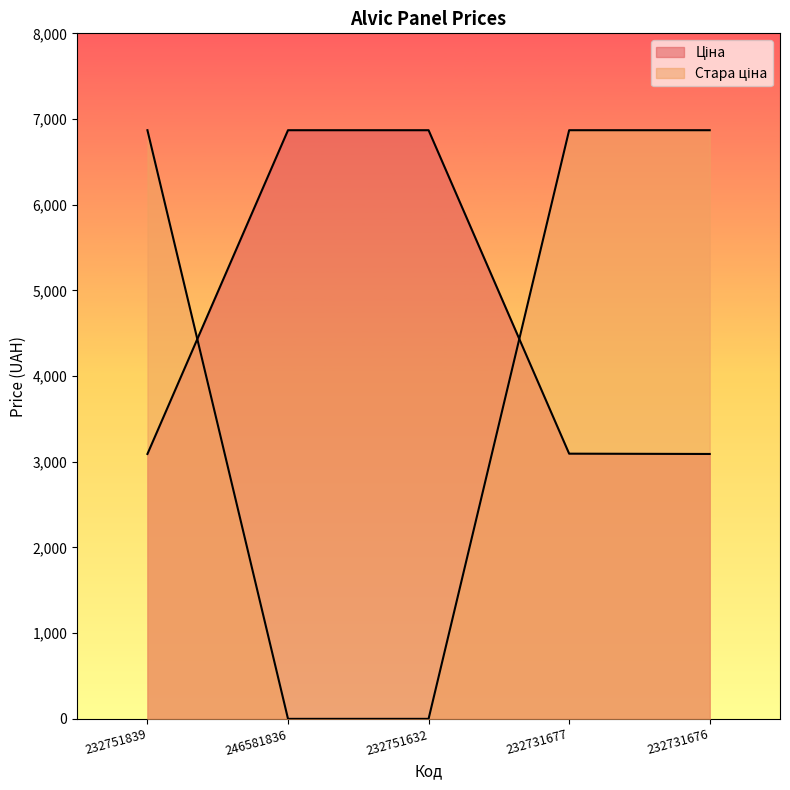

Reading left to right, extract all data points from this chart.

Ціна: 232751839=3091.2	246581836=6869.4	232751632=6869.4	232731677=3094.7	232731676=3091.2
Стара ціна: 232751839=6869.4	246581836=0.0	232751632=0.0	232731677=6869.4	232731676=6869.4